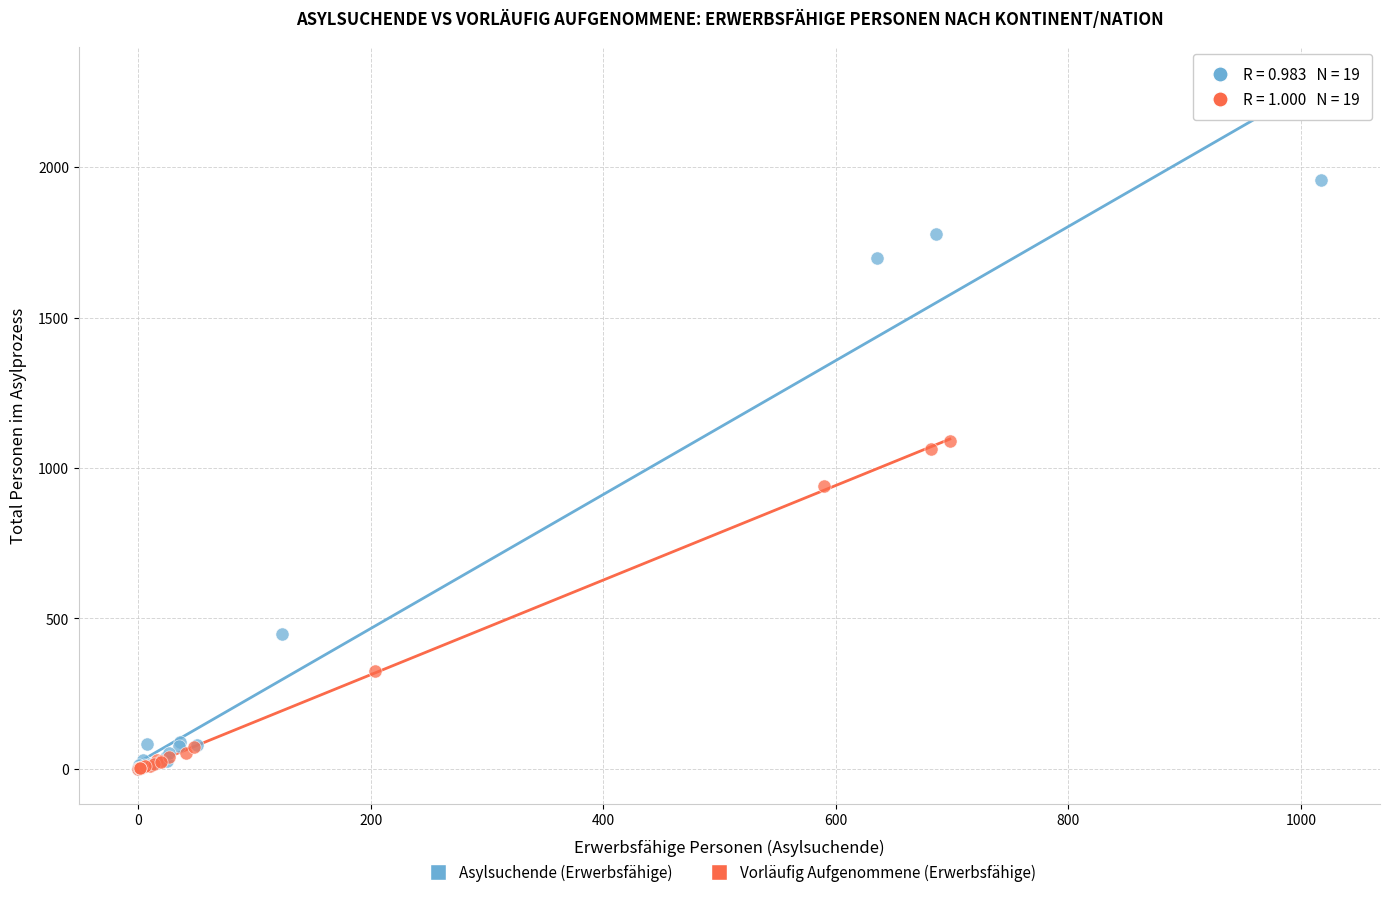

Which series has the largest Y range (max minus min)?

Asylsuchende (Erwerbsfähige)